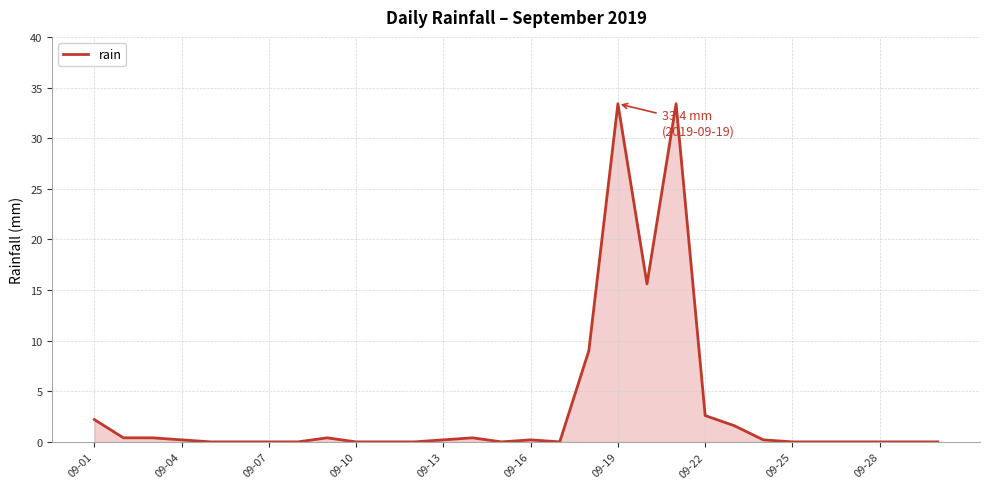

What is the greatest value displayed?

33.4